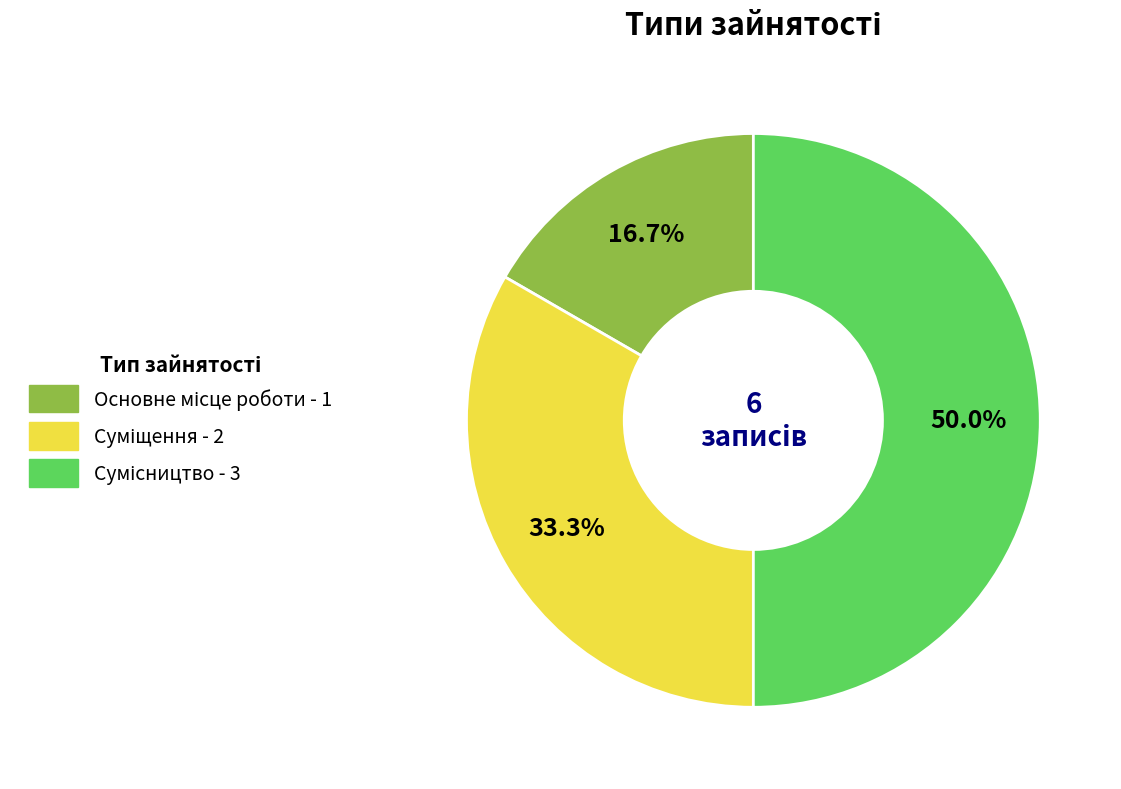

Is it true that Суміщення is 33% of the pie?

True